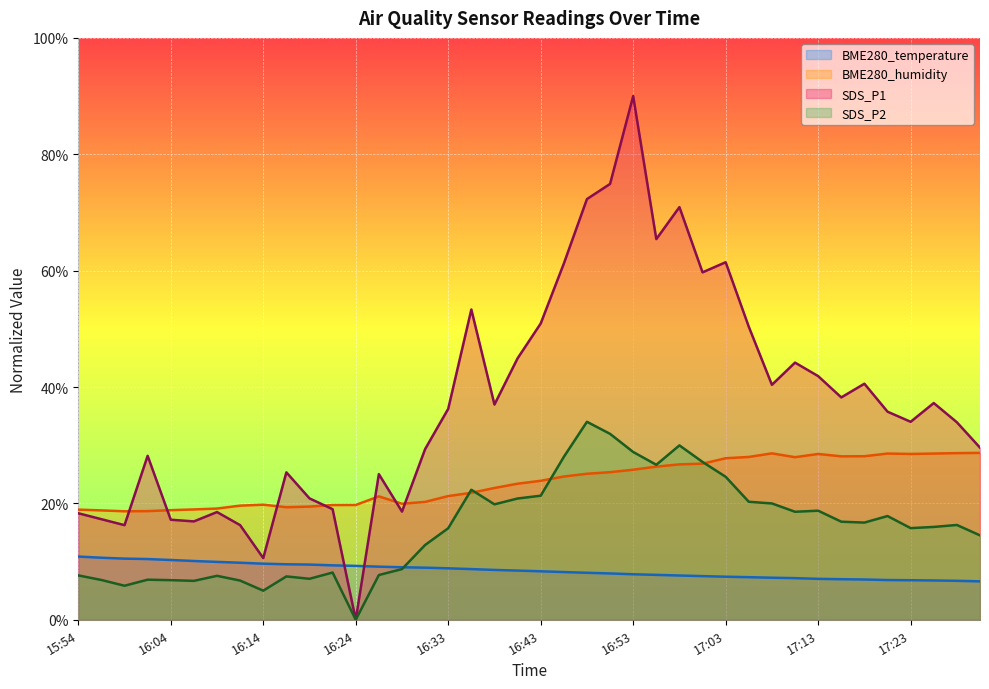

What is the value of the BME280_humidity point at the 8th from the left?

19.6